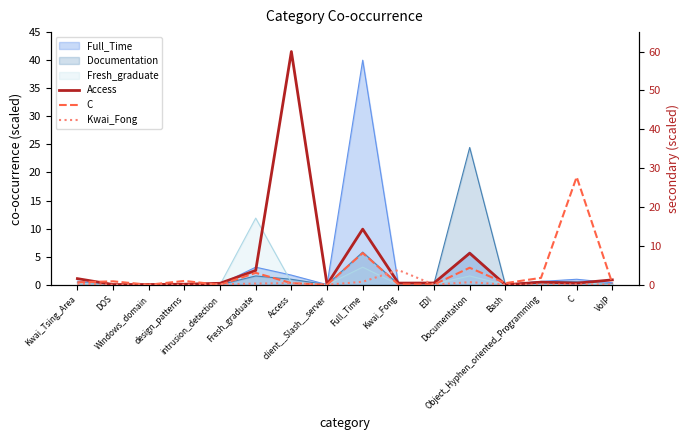

Where do Kwai_Fong and C first cross each other?

design_patterns and intrusion_detection